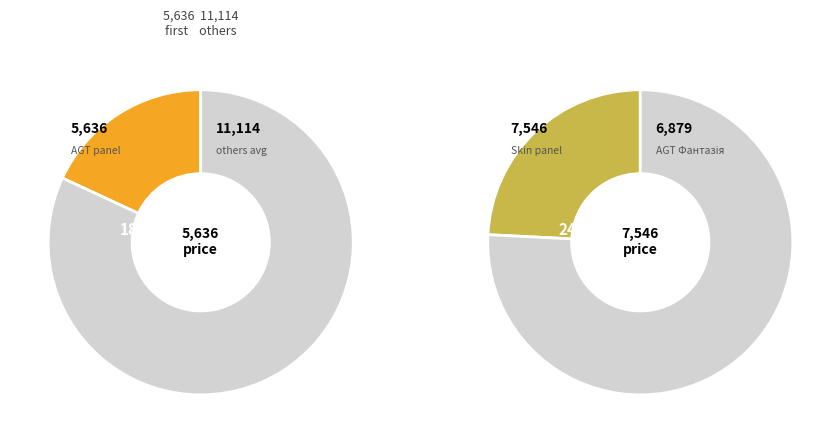

Is AGT panel 18 mm. Unidecor the majority of the pie?

No